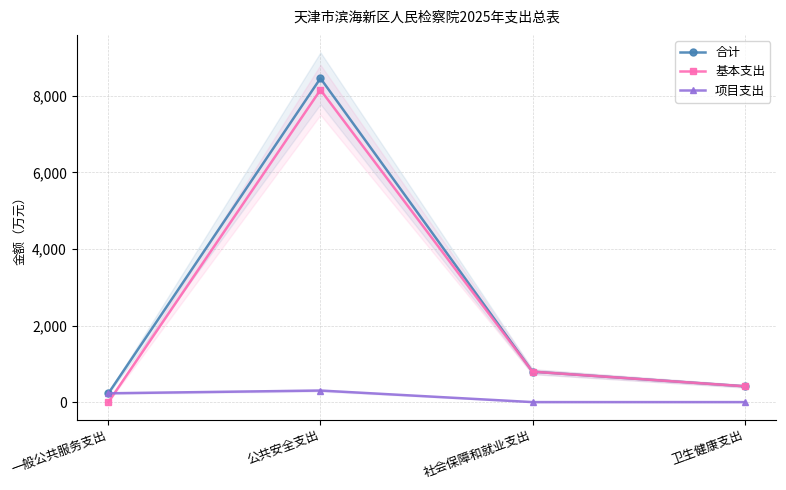

At which category is the sum across all series the highest?

公共安全支出